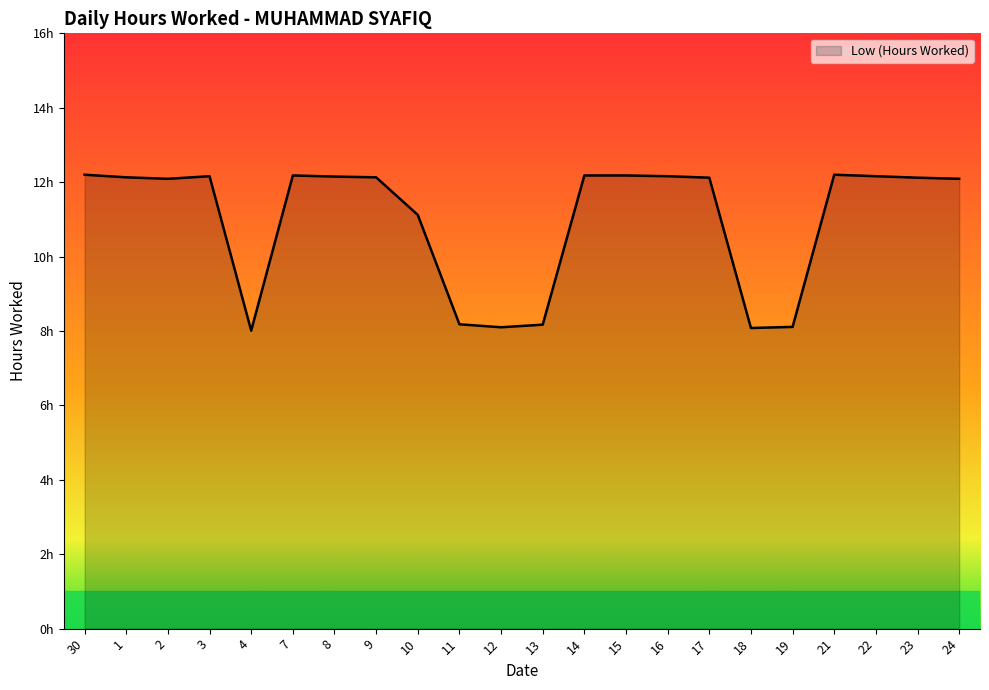

Does the chart display data point markers on the line(s)?

No